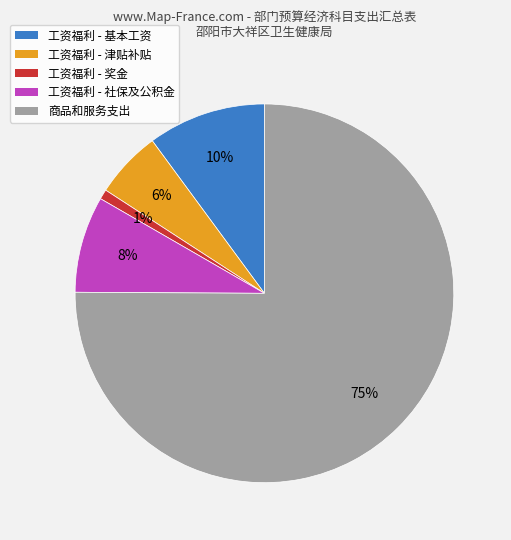

To the nearest percent, what is the difference between the largest and smallest slice percentages?

74%